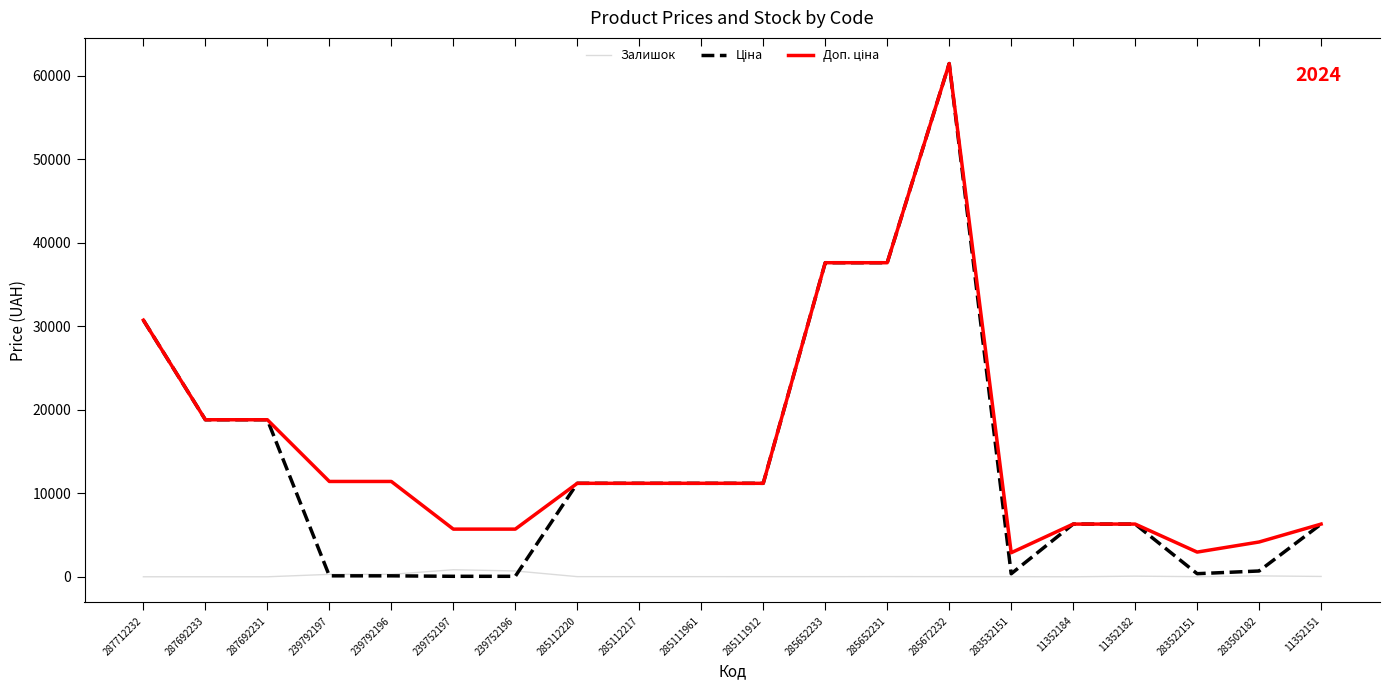

Between 287692233 and 283522151, which series saw the biggest shift?

Ціна